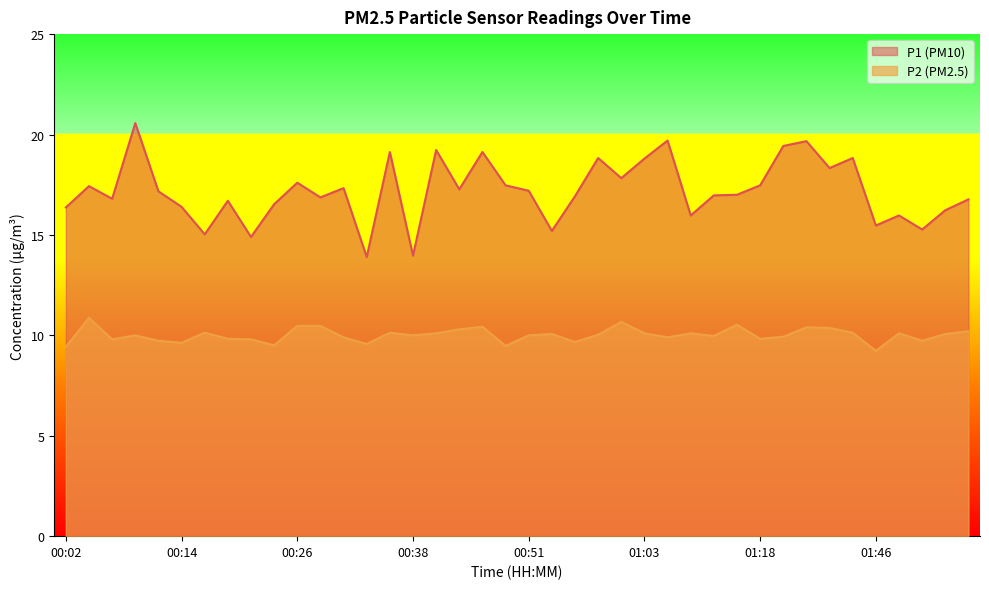

What is the maximum value shown in the chart?

20.6